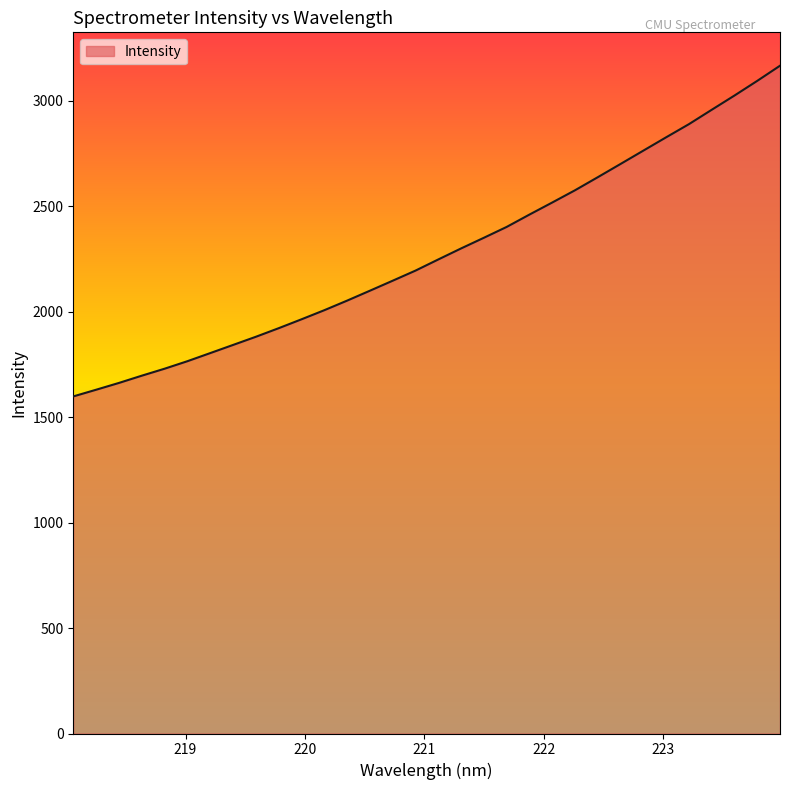

What is the difference between the maximum and minimum values?

1567.9